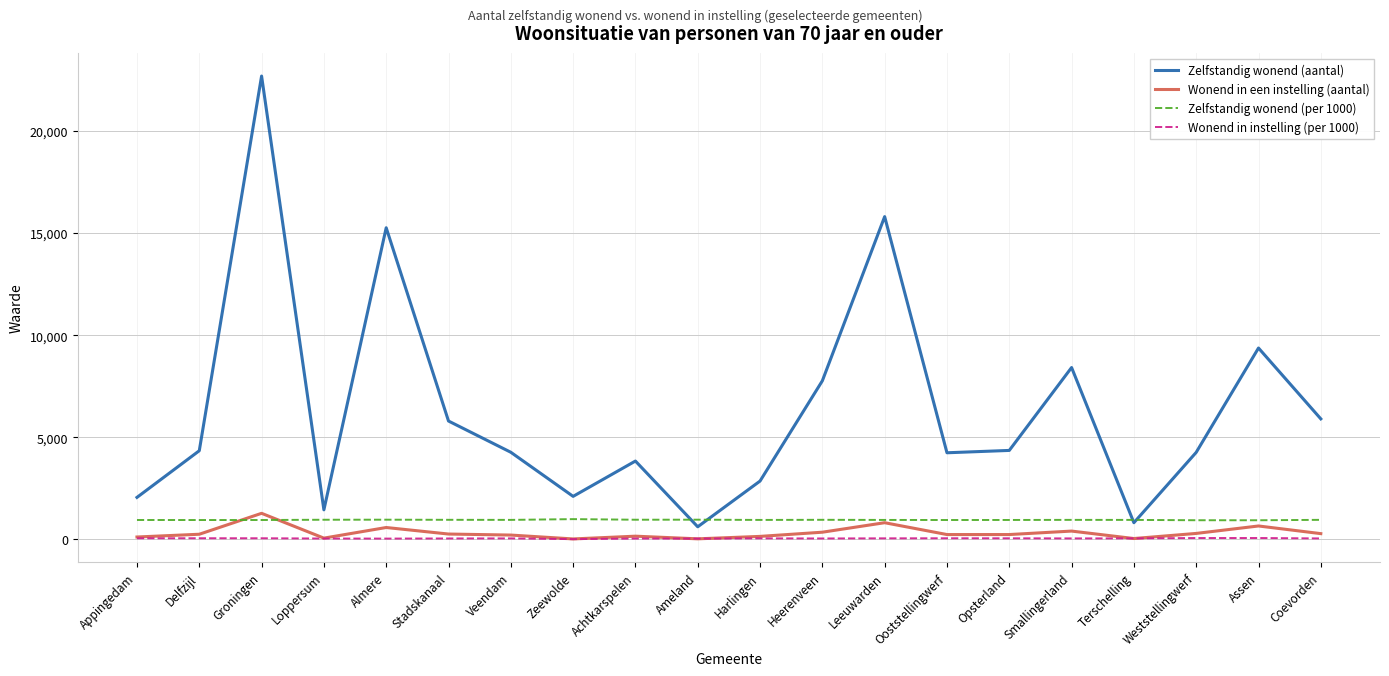

What is the maximum value shown in the chart?

22690